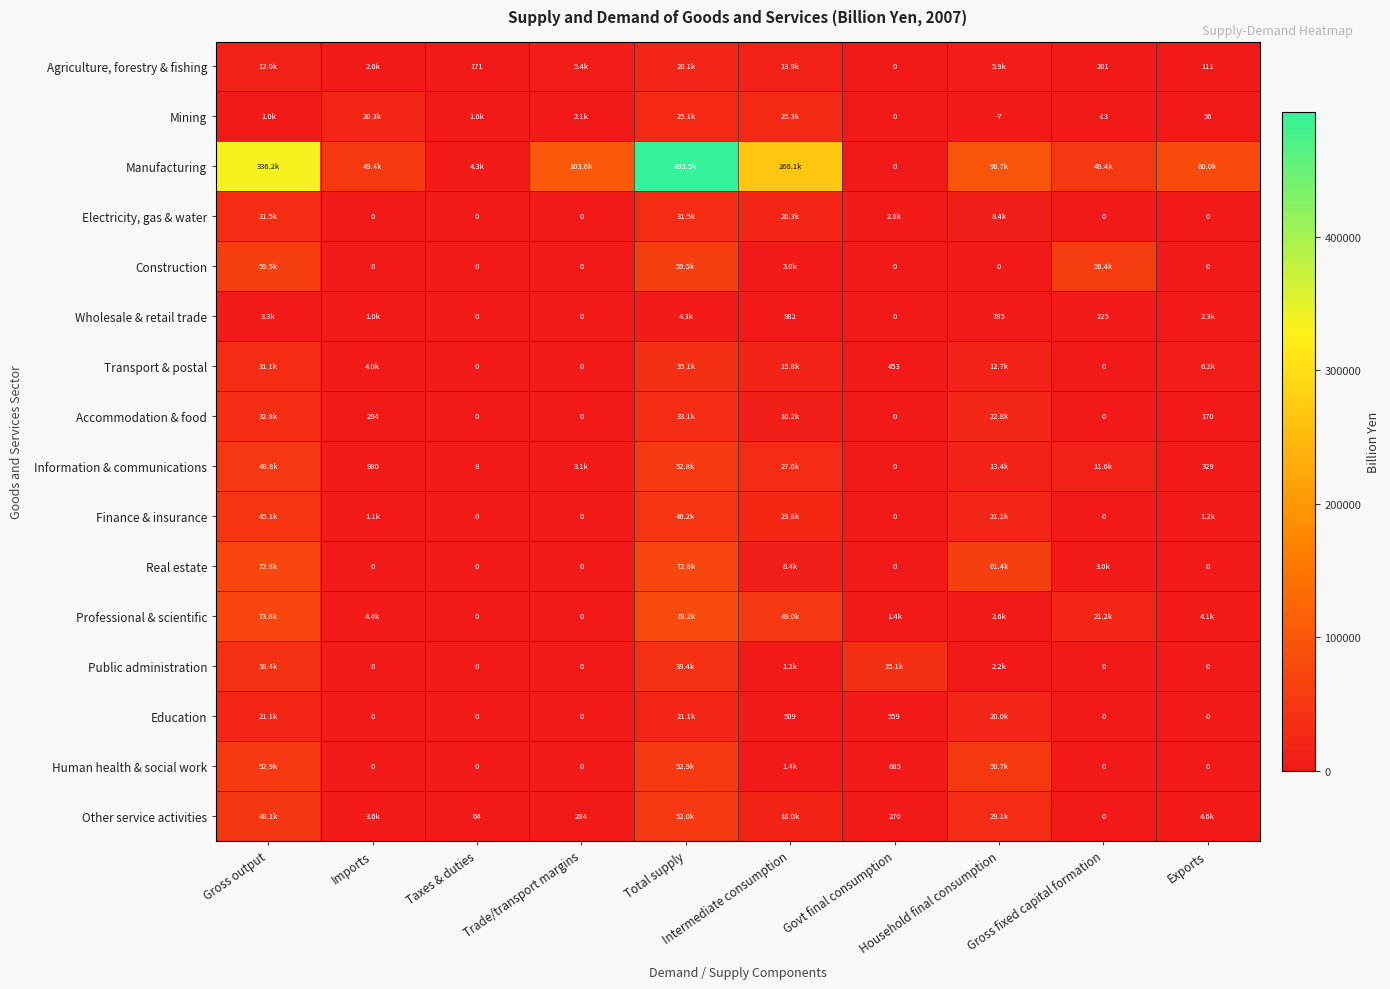

What is the difference between the highest and lowest values at Imports?

49386.7